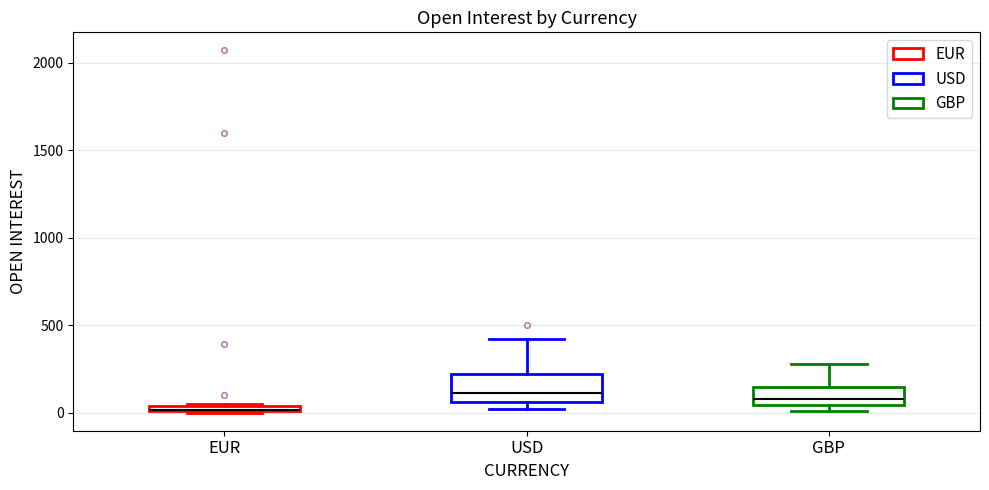

Where does the upper whisker of the box for USD end on the y-axis? The values are not printed on the chart, so give them approximately, as read against the axis.

400